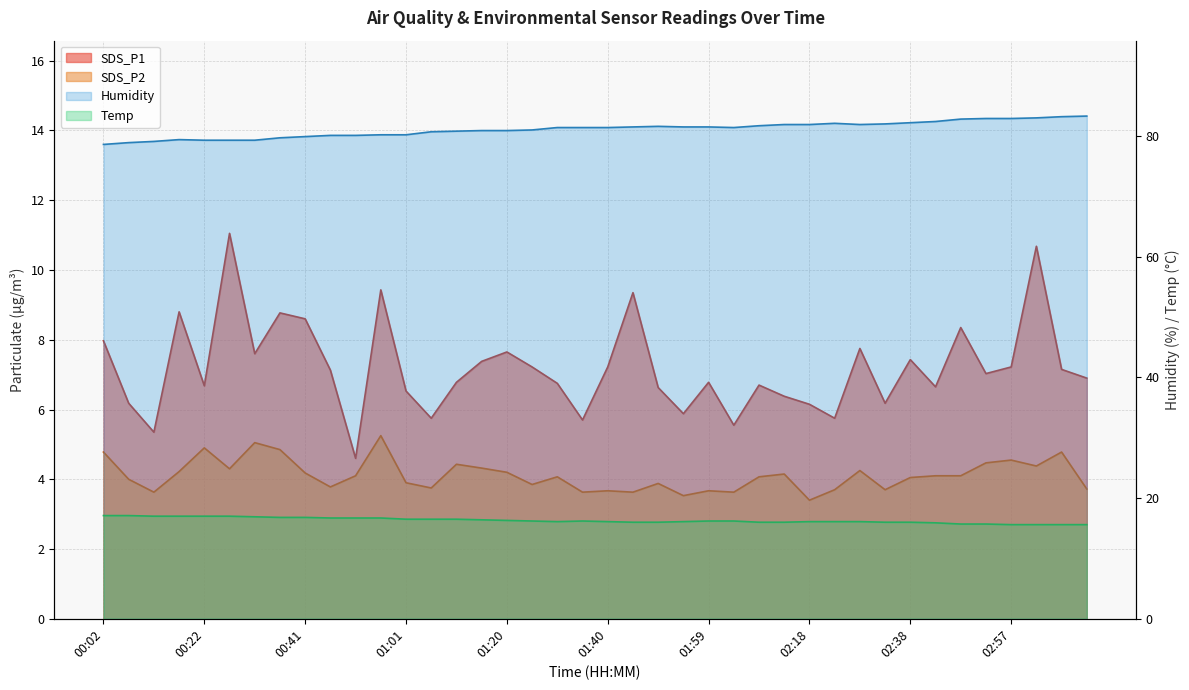

True or false: SDS_P1 and Temp cross at least once.

False